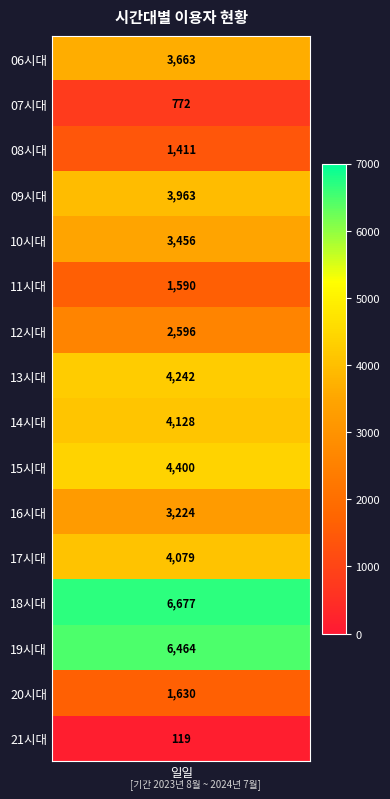

The chart shows a value of 4432 at 18시대. True or false?

False